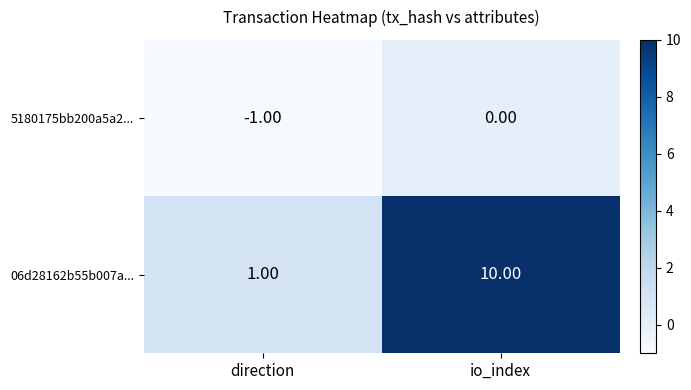

Which series has the largest total across all categories?

06d28162b55b007a...